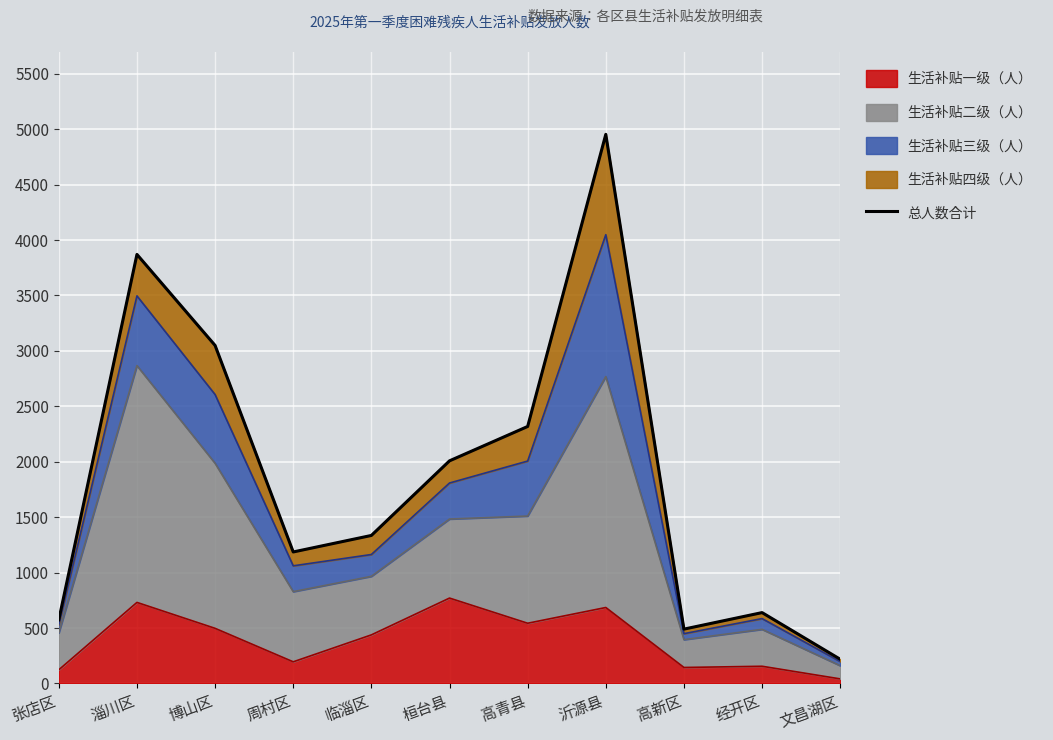

Reading right to left, extract all data points from this chart.

218	639	490	4953	2318	2008	1335	1186	3049	3870	574